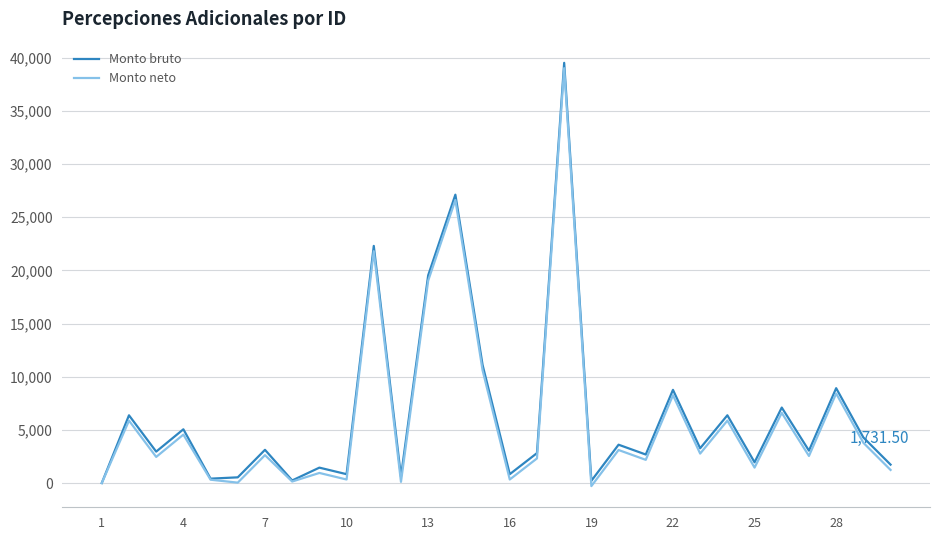

What is the sum of all Monto bruto values?

196739.2